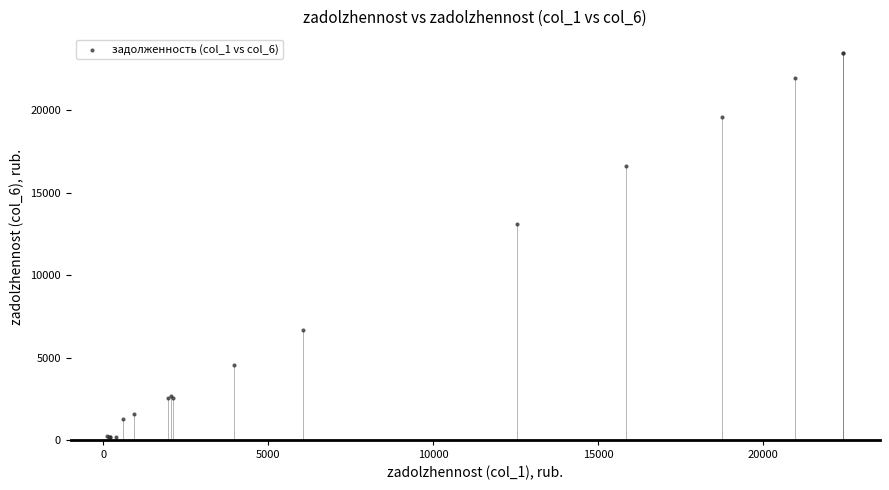

What Y value in the scatter plot is closest to 11808?

13105.7